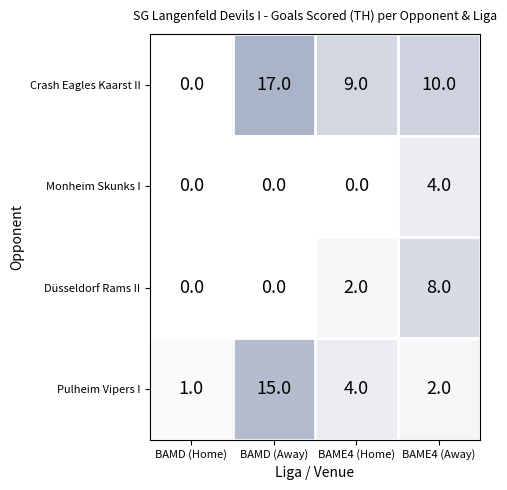

What is the average value of the Crash Eagles Kaarst II series?

9